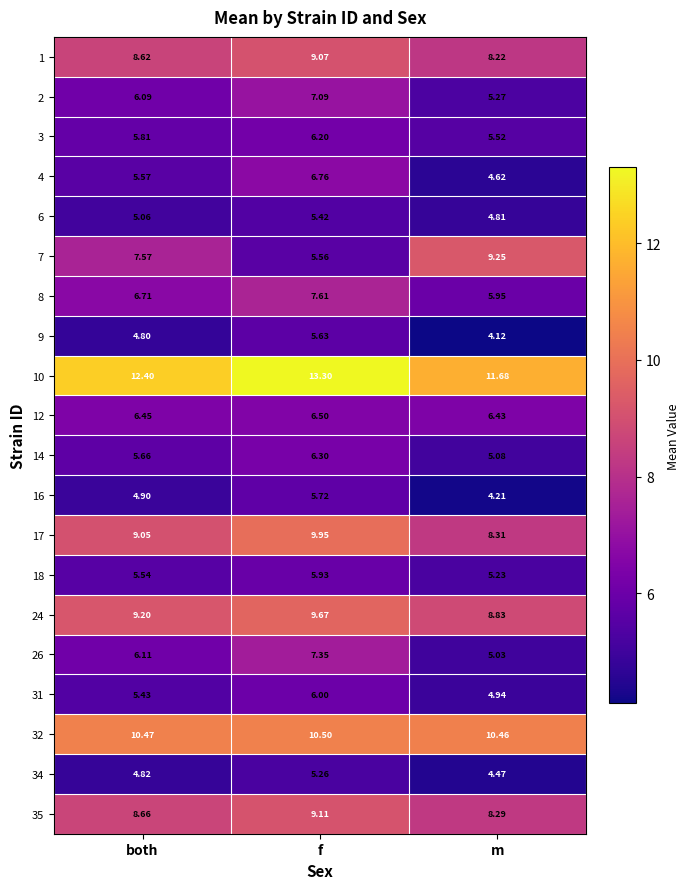

List the labels in order of 8 value, smallest first.

m, both, f